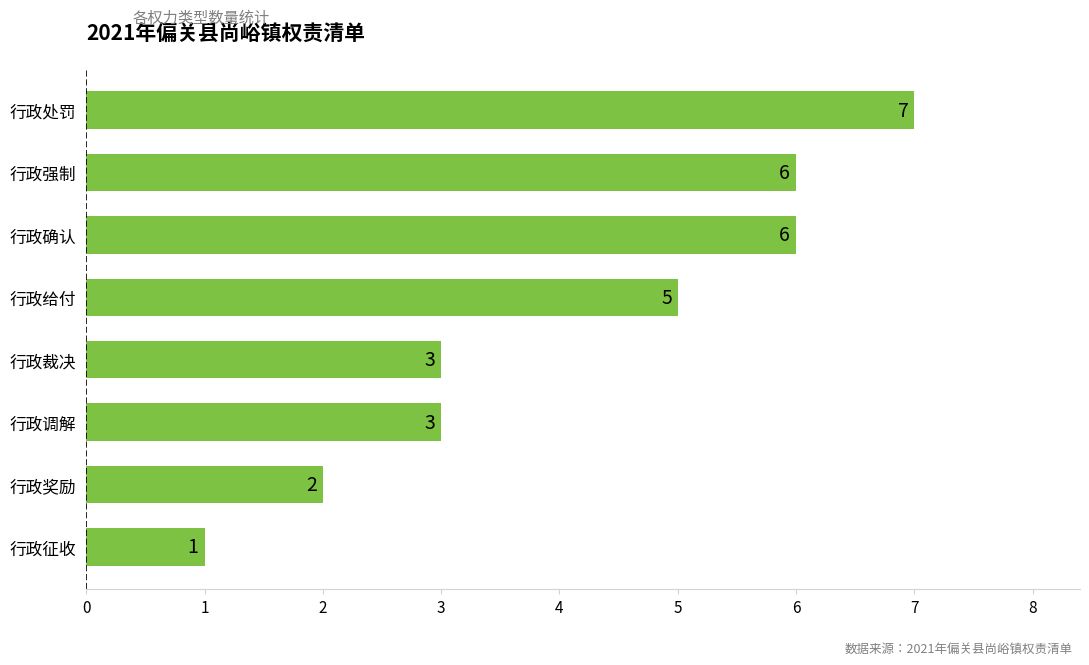

At which category does the chart reach its minimum across all series?

行政征收